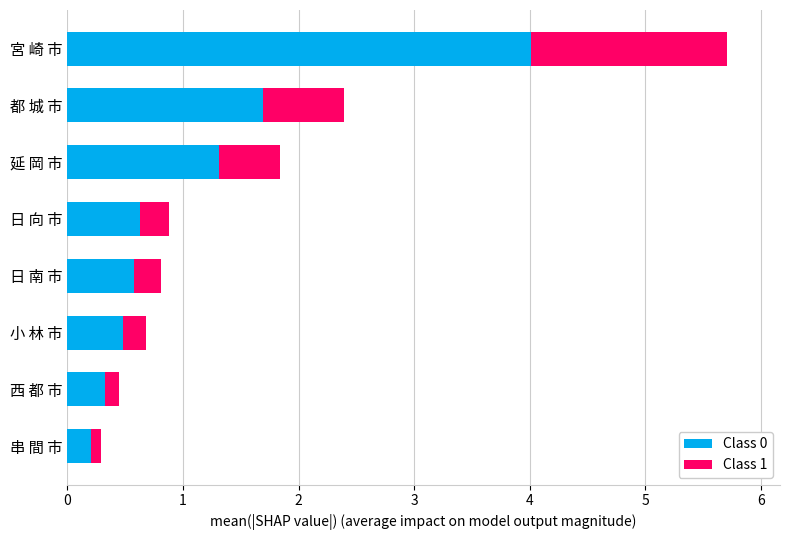

What is the highest value of the Class 0 series?

4.0